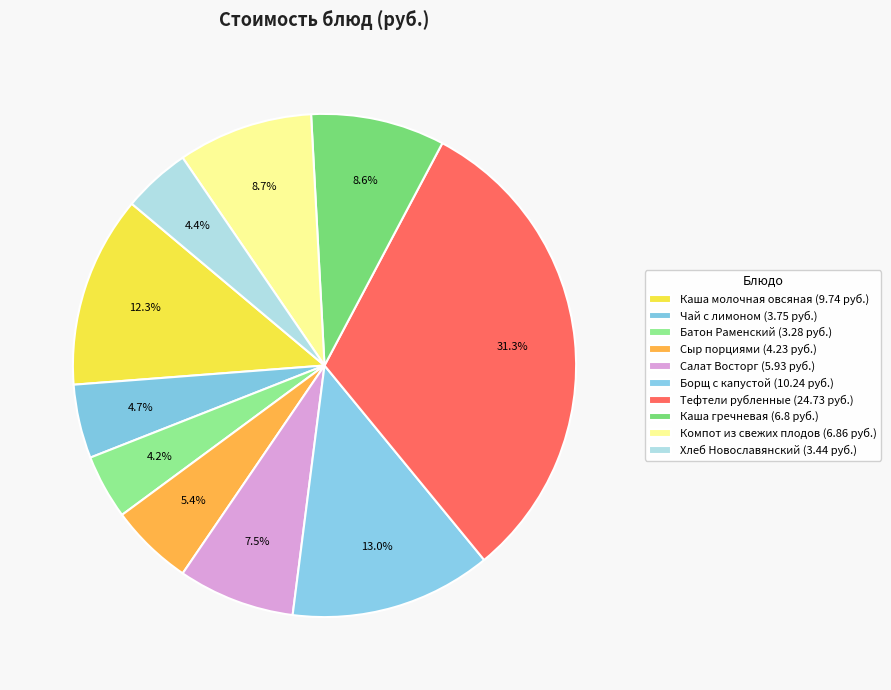

Which slice is the smallest?

Батон Раменский